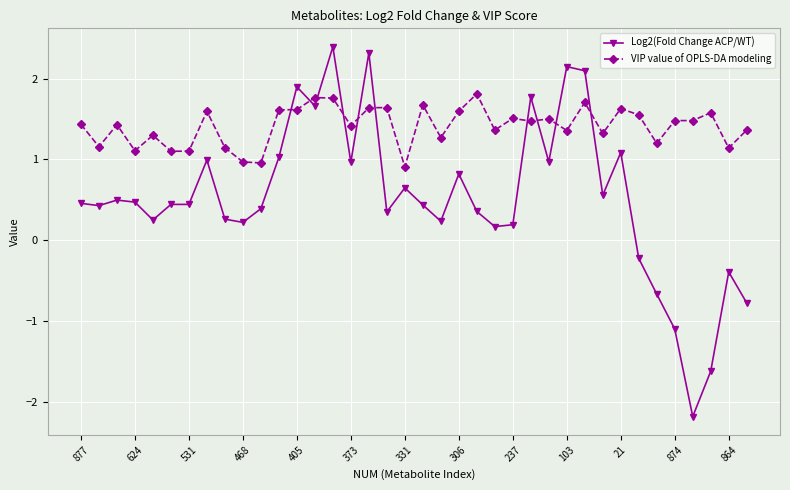

True or false: Log2(Fold Change ACP/WT) has more than 2 interior local peaks.

True